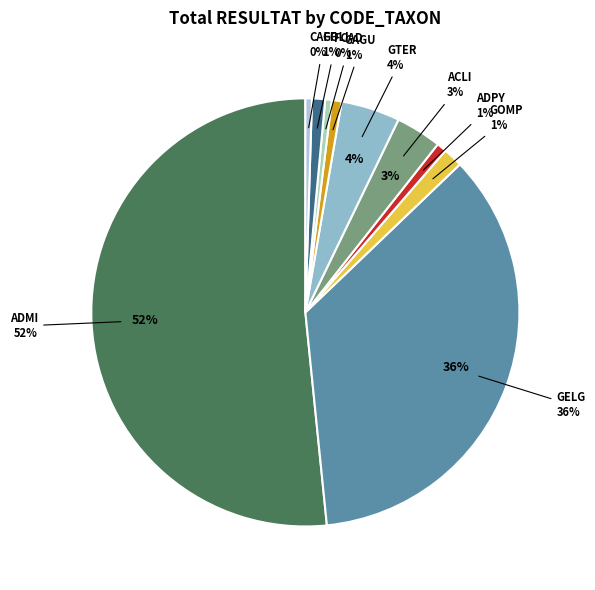

Which slice represents more than half of the pie?

ADMI